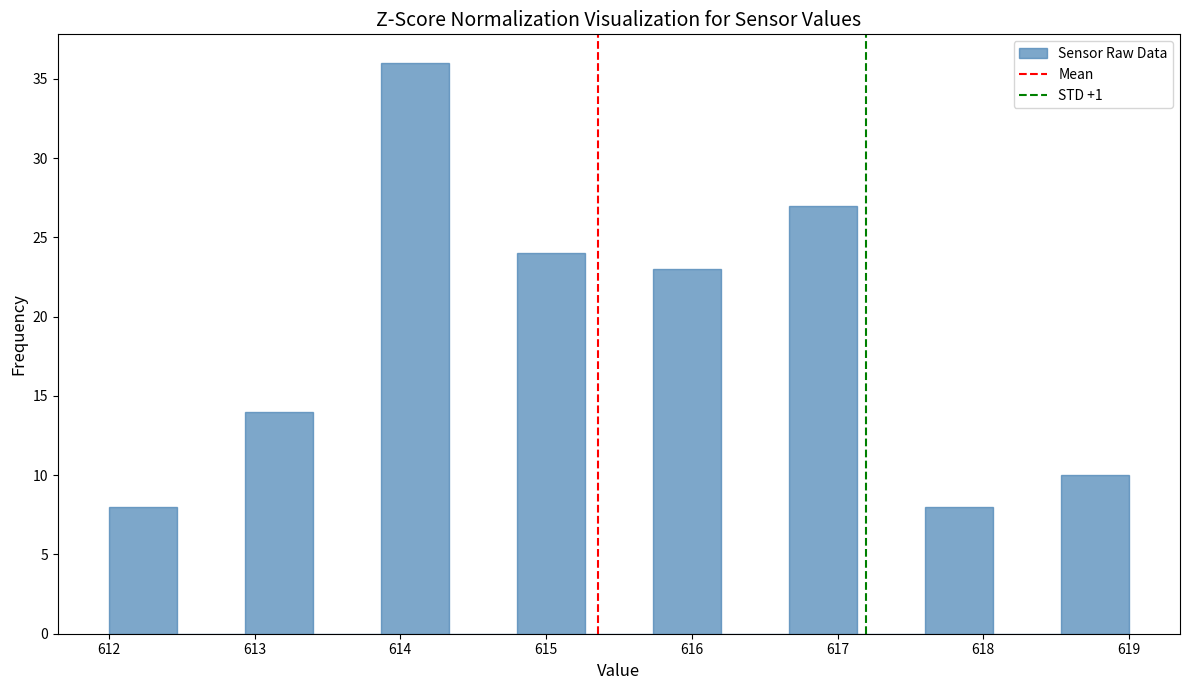

How tall is the bar that spans 612.9 to 613.4 on the x-axis? Neither the bar edges nor the heights are printed on the chart, so give them approximately, as read against the axes.

14